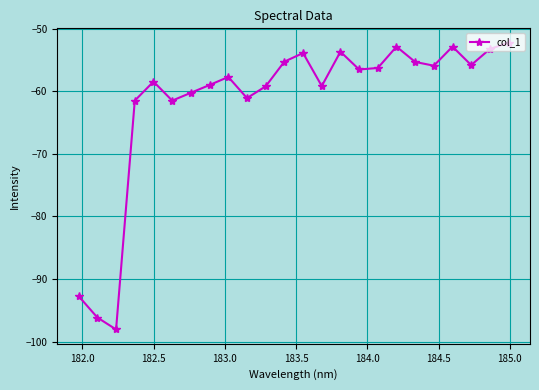

What is the value of the 15th point from the left?

-53.7